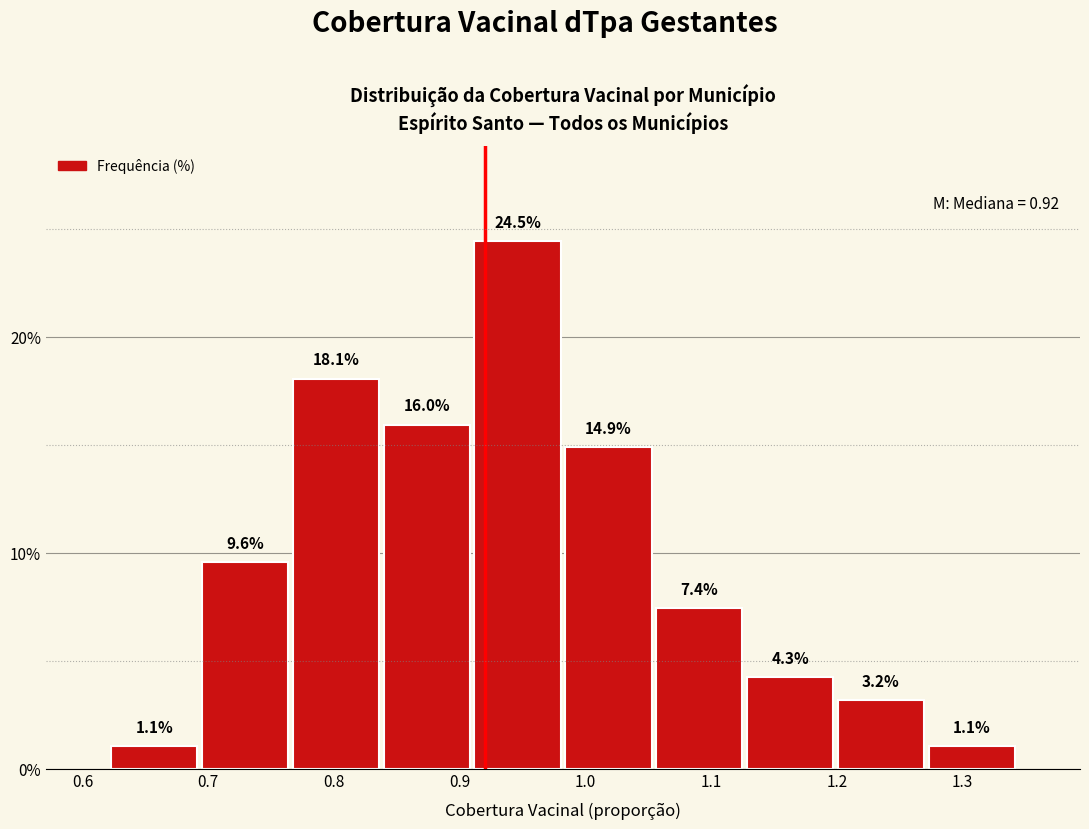

Which range on the x-axis has the tallest bar?

0.91 to 0.98